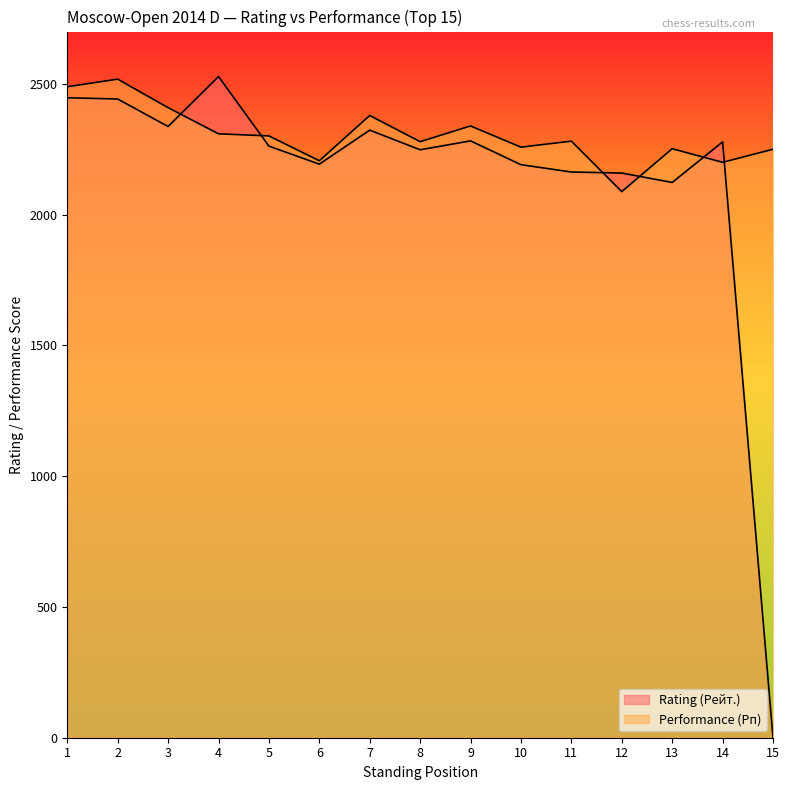

What are all the series names shown in the legend?

Rating (Рейт.), Performance (Рп)